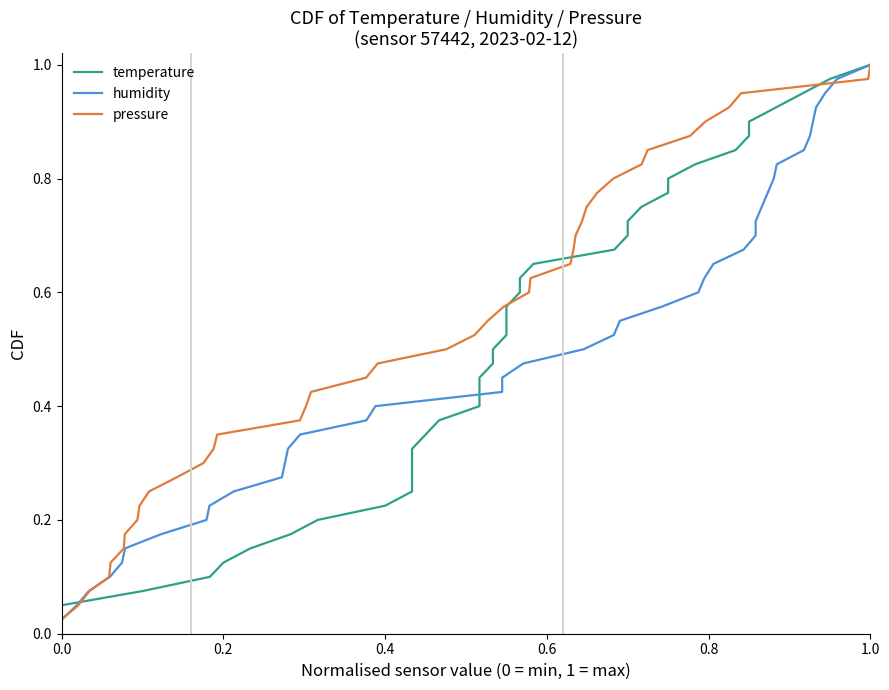

What is the average value of the humidity series?

0.5